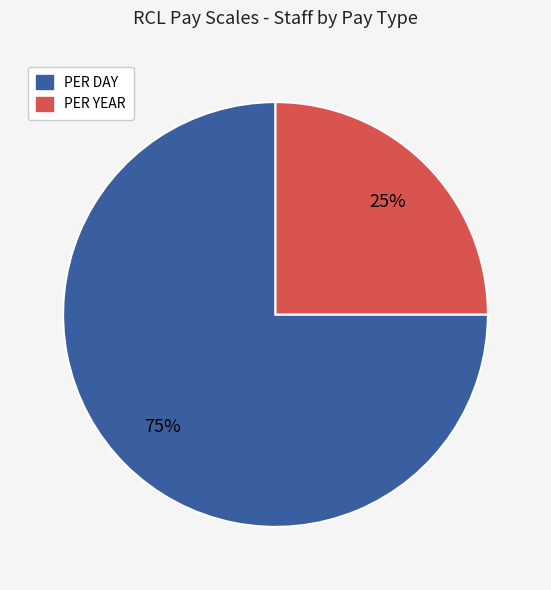

Is it true that PER DAY is 75% of the pie?

True